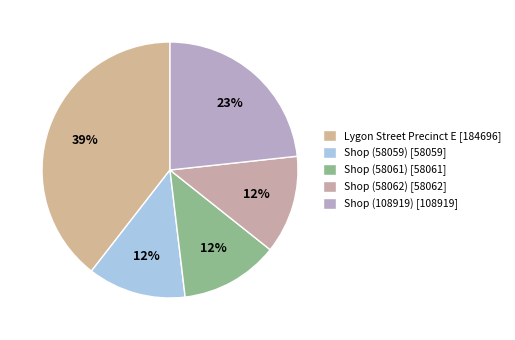

Rank the categories by value from lowest to highest.

Shop (58059), Shop (58061), Shop (58062), Shop (108919), Lygon Street Precinct E